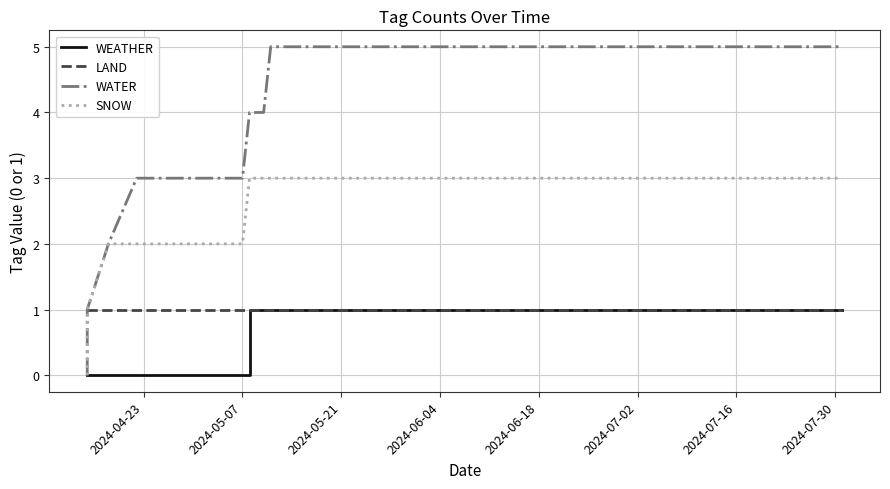

At which label does WEATHER reach its peak?

2024-07-30